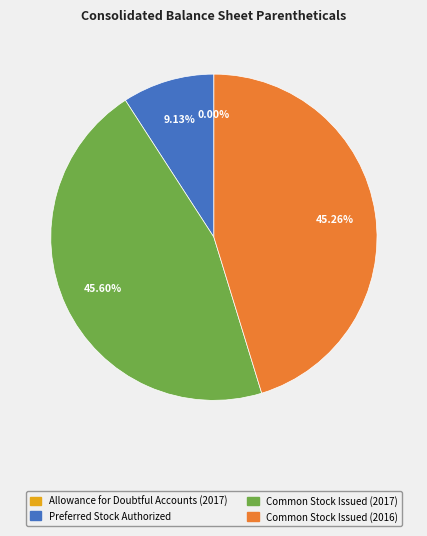

Do Preferred Stock Authorized and Common Stock Issued (2017) together represent more than half of the pie?

Yes